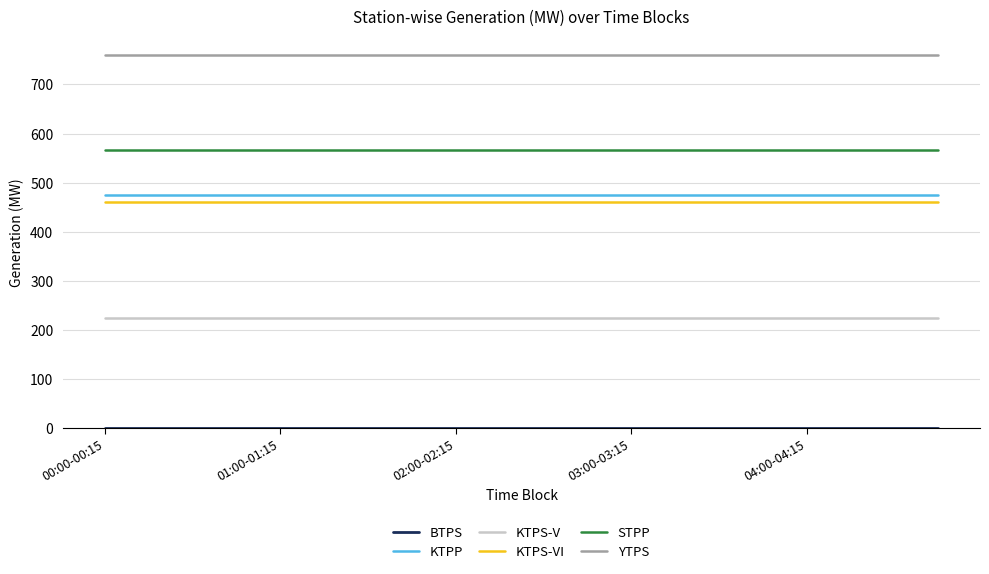

Which series has the largest total across all categories?

YTPS